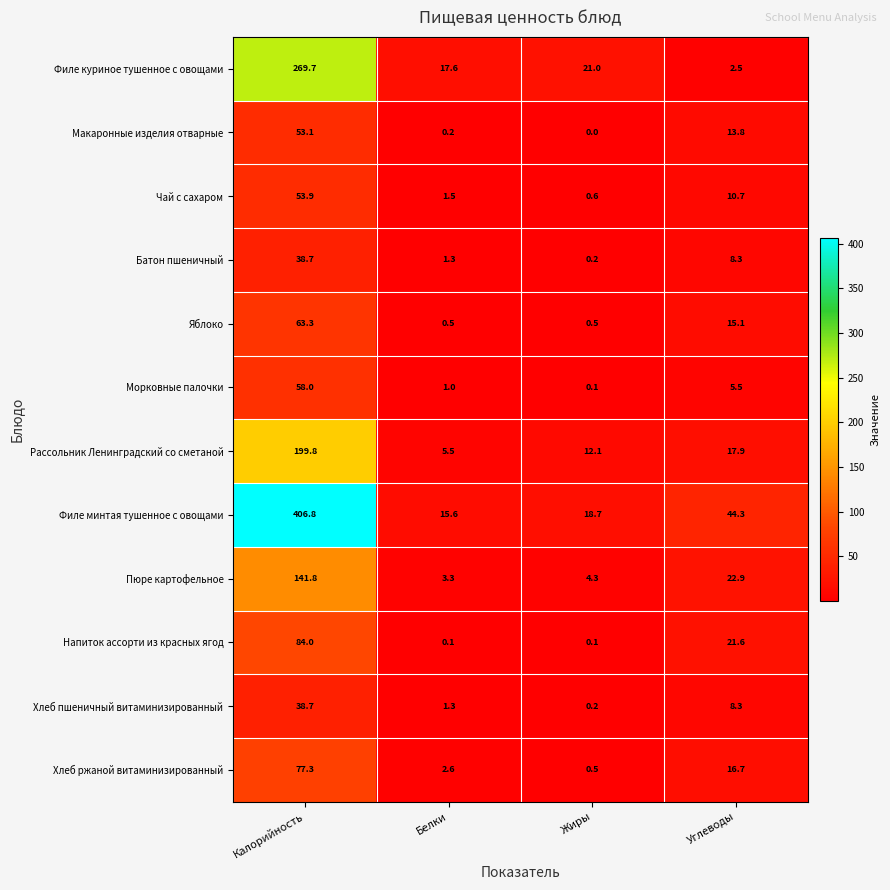

How many categories are shown in the chart?

4